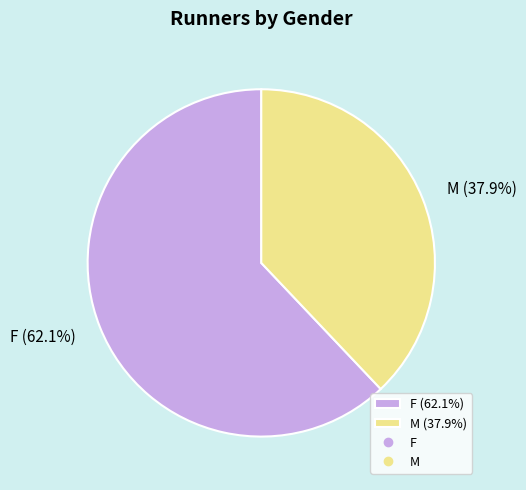

Between F (62.1%) and M (37.9%), which is larger?

F (62.1%)